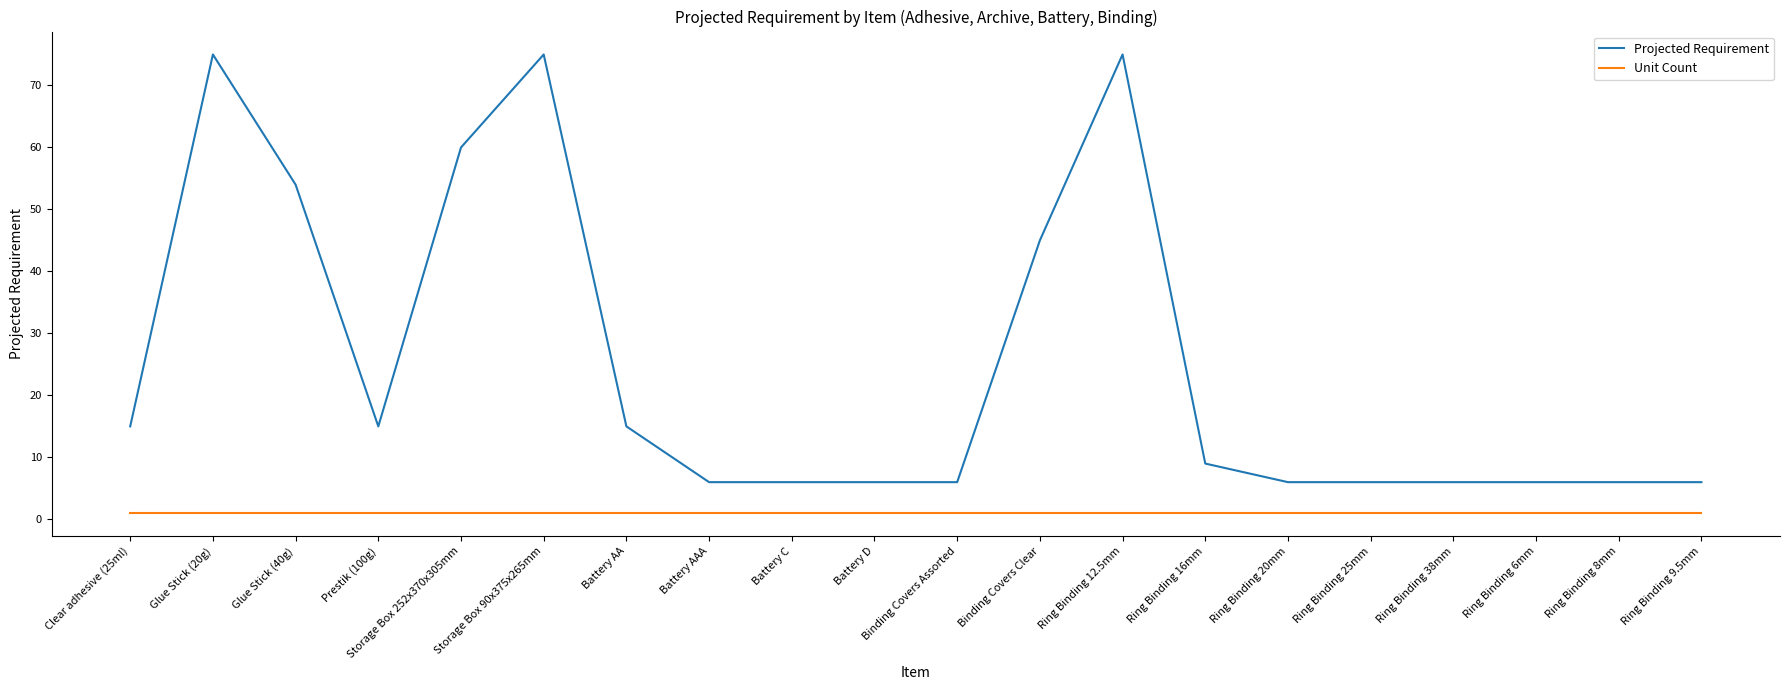

What is the total value across all series at Battery AA?

16